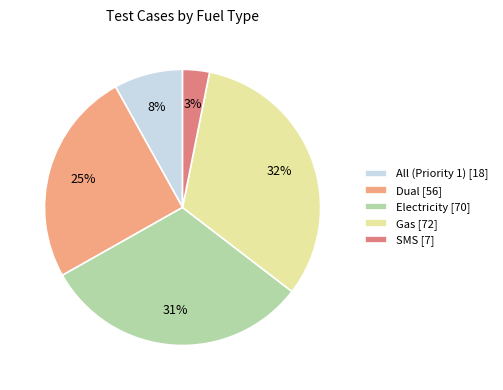

True or false: All (Priority 1) accounts for 21% of the total.

False